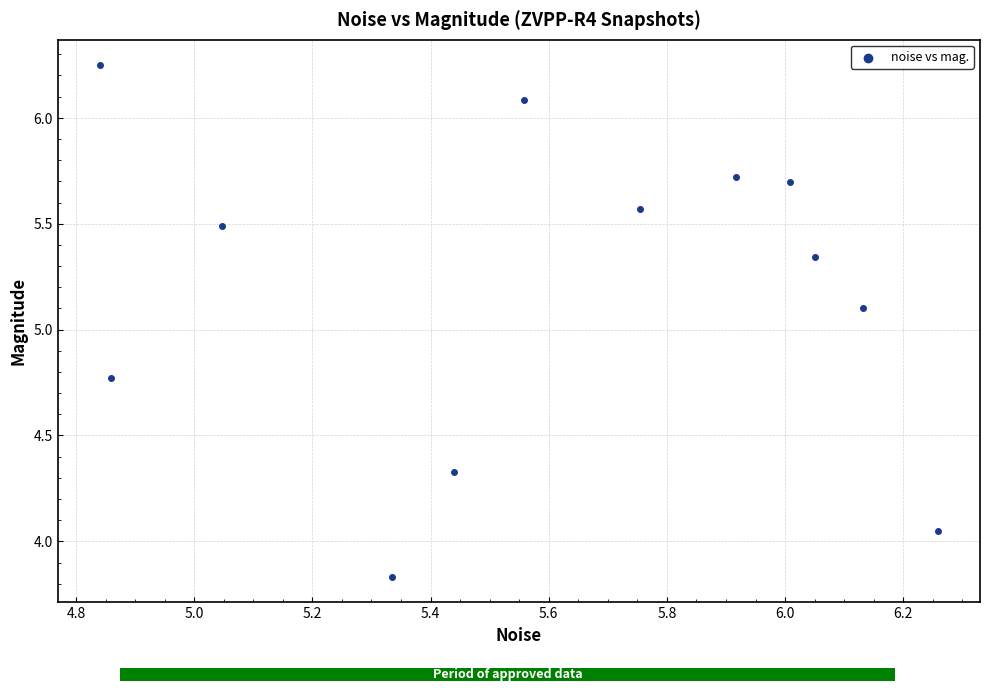

What Y value in the scatter plot is closest to 5?

5.1